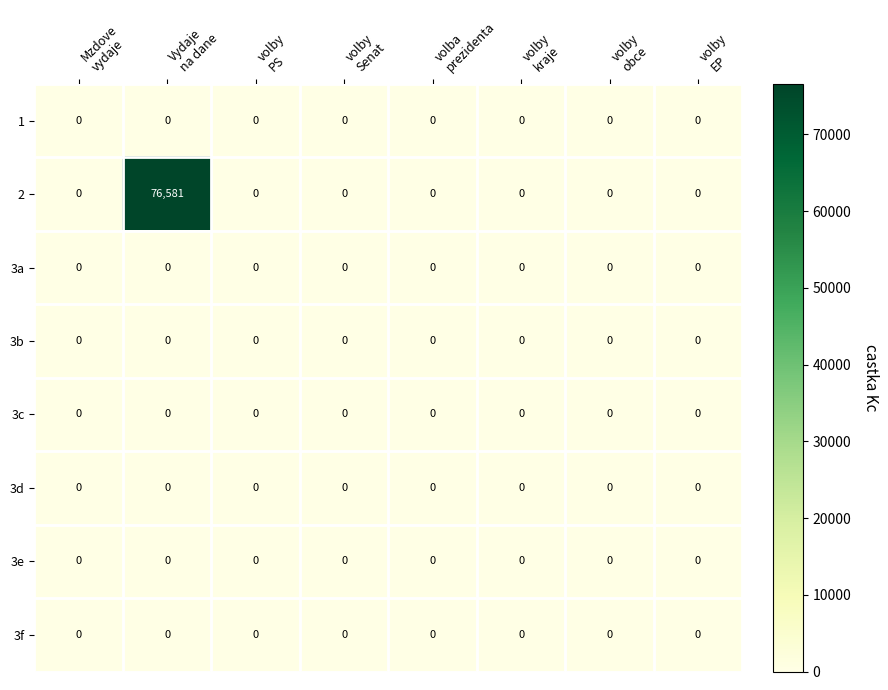

How many distinct data groups are displayed?

8